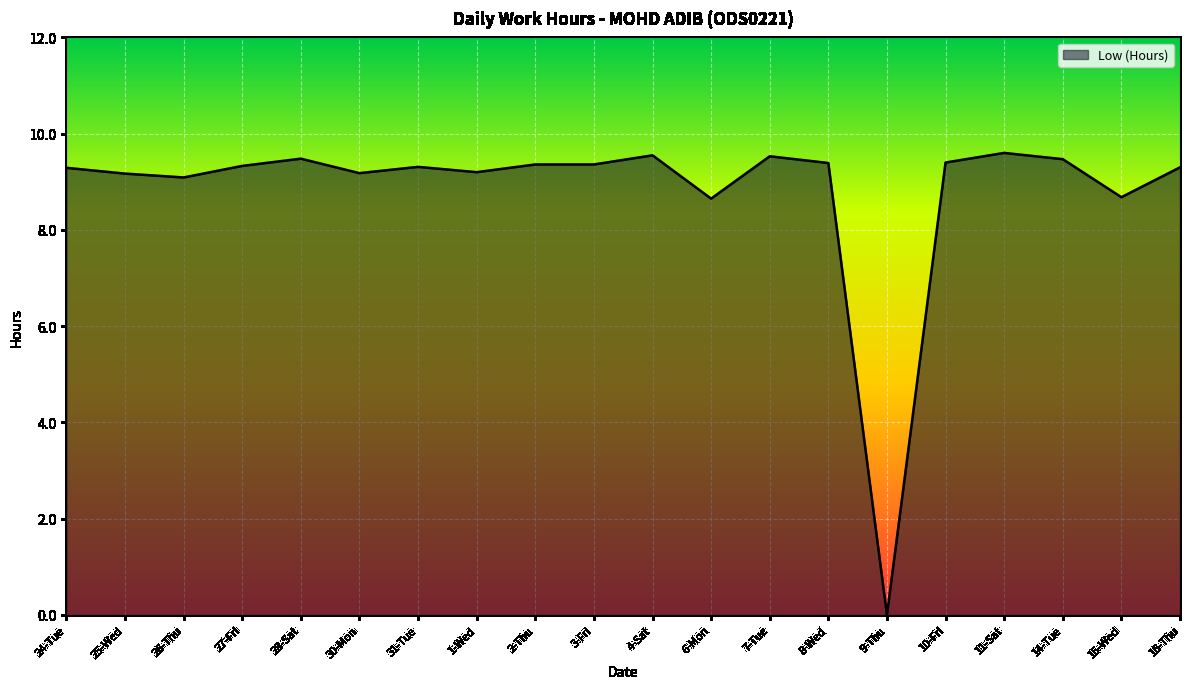

What is the difference between the maximum and minimum values?

9.6